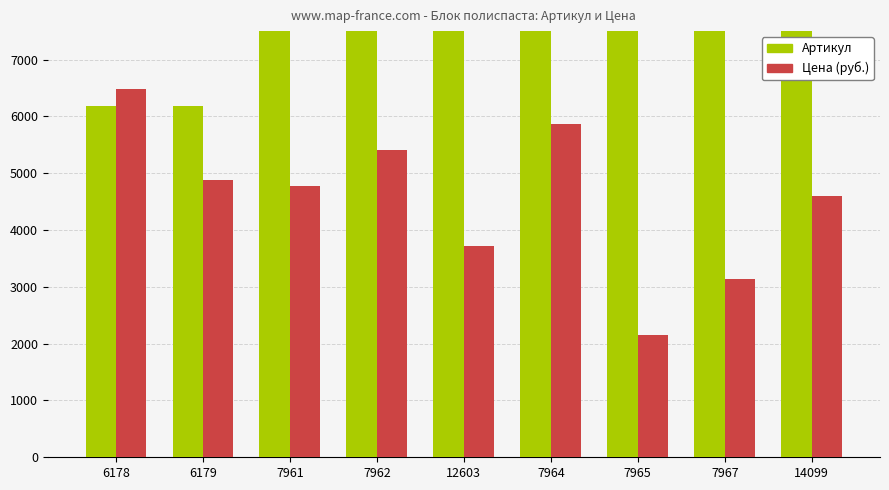

Which series has the largest total across all categories?

Артикул